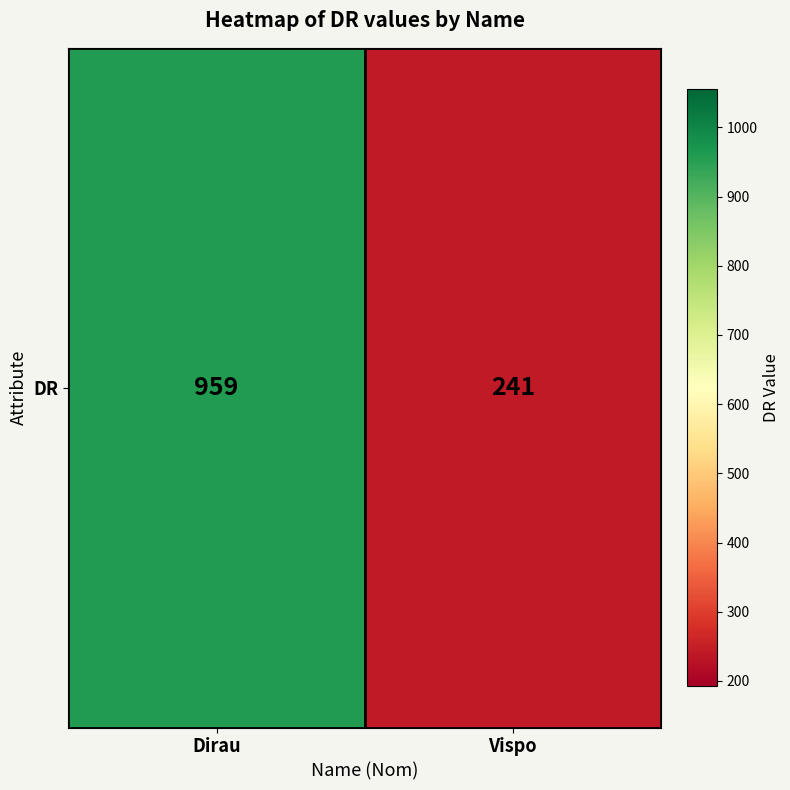

What is the sum of all values?

1200